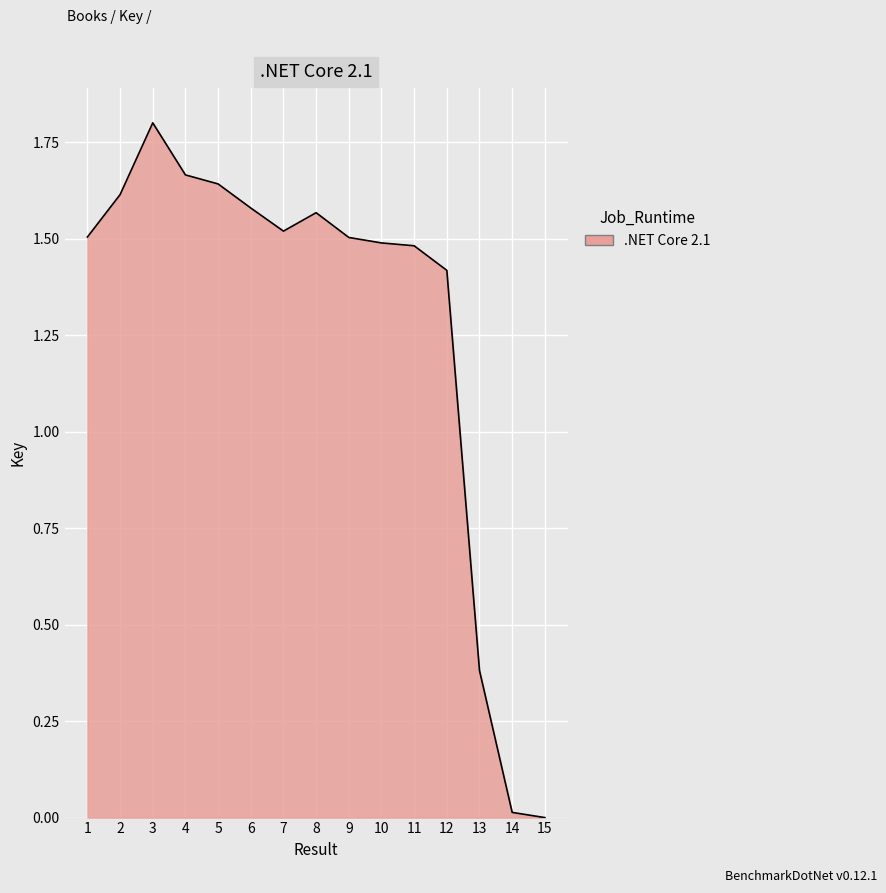

Approximately how many times larger is the value at 6 compared to 4?

0.9